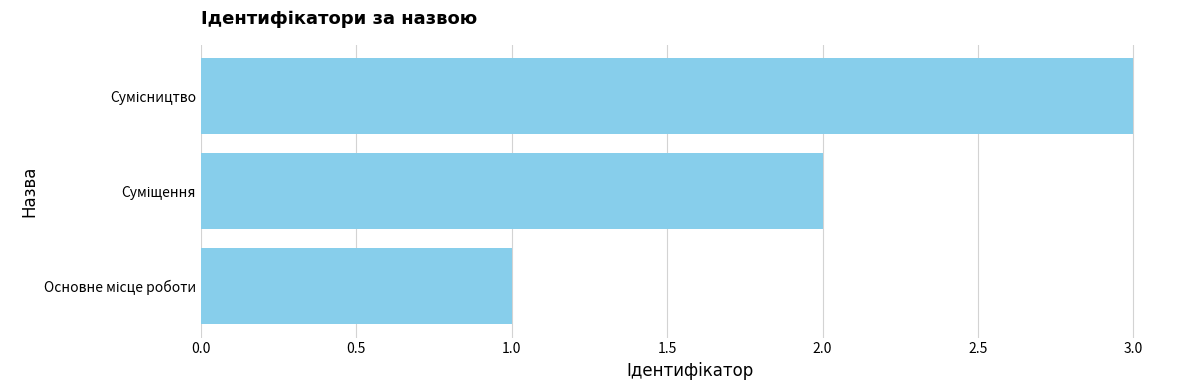

What is the sum of all values?

6